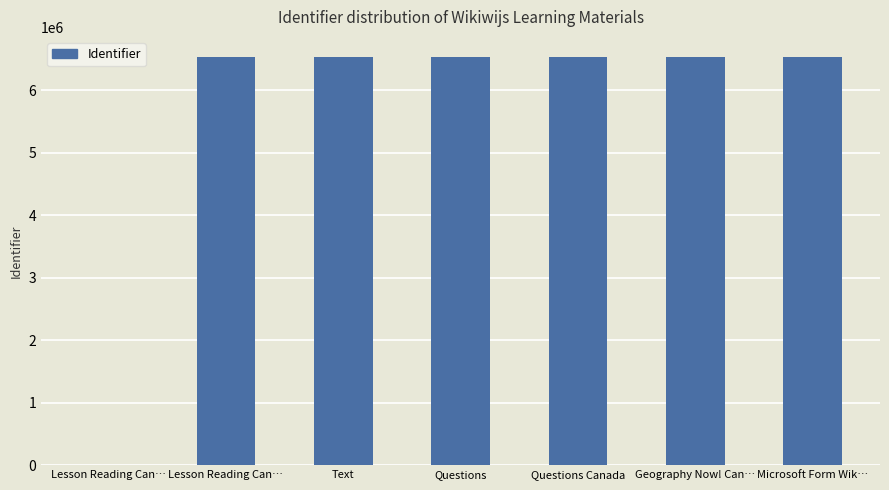

The value at Lesson Reading Can… is -3560861. True or false?

False